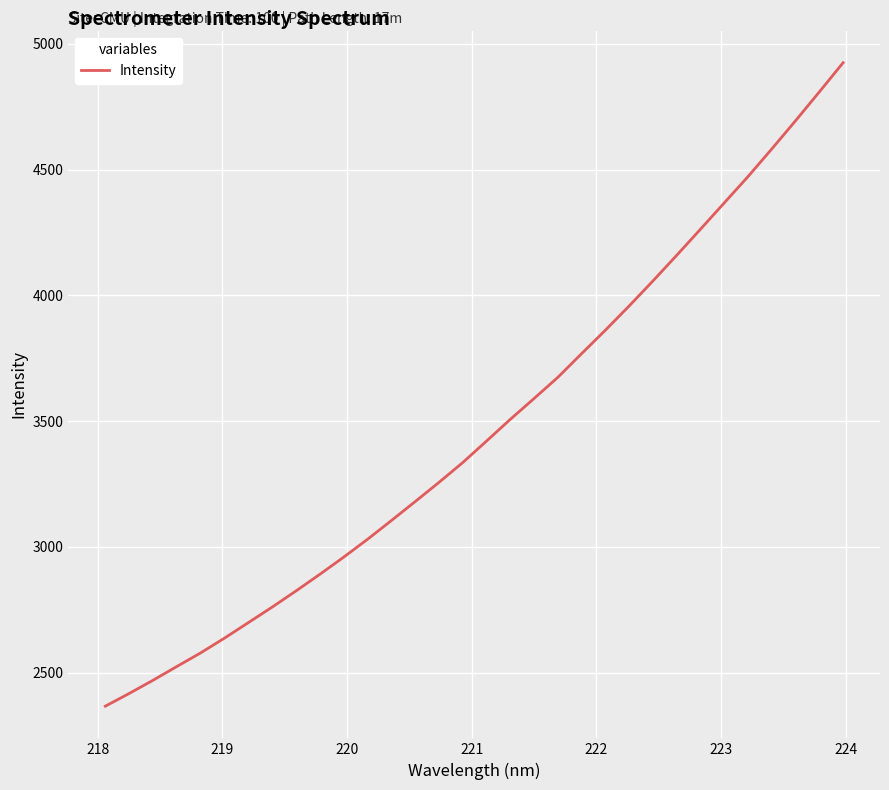

What is the difference between the maximum and minimum values?

2558.4